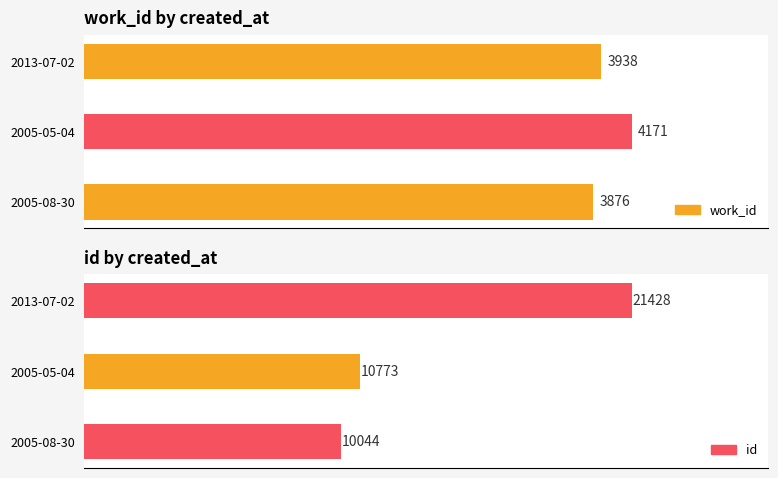

What is the highest value of the id series?

21428